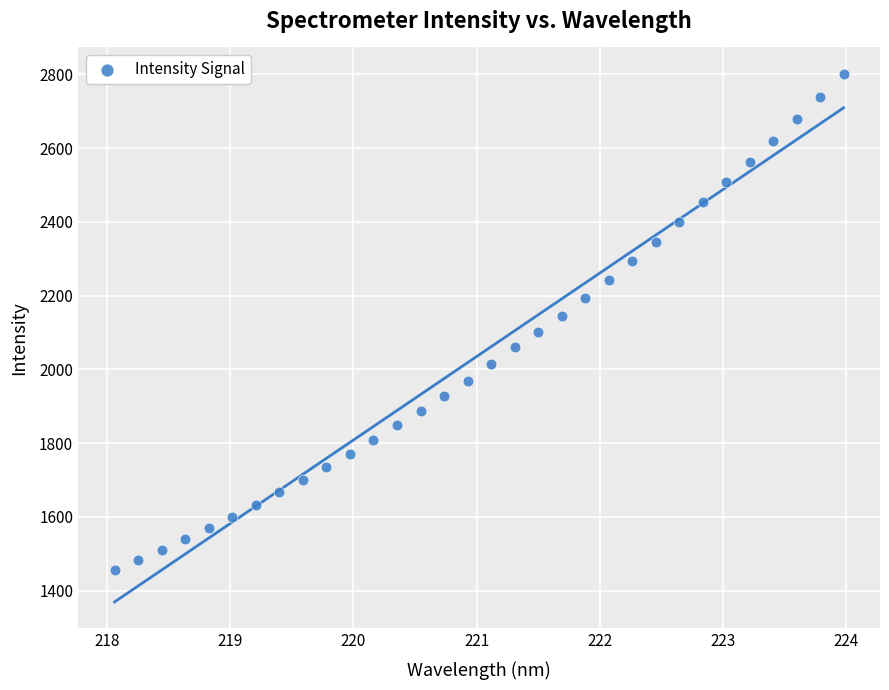

What is the range of Y values (max minus min)?

1346.6